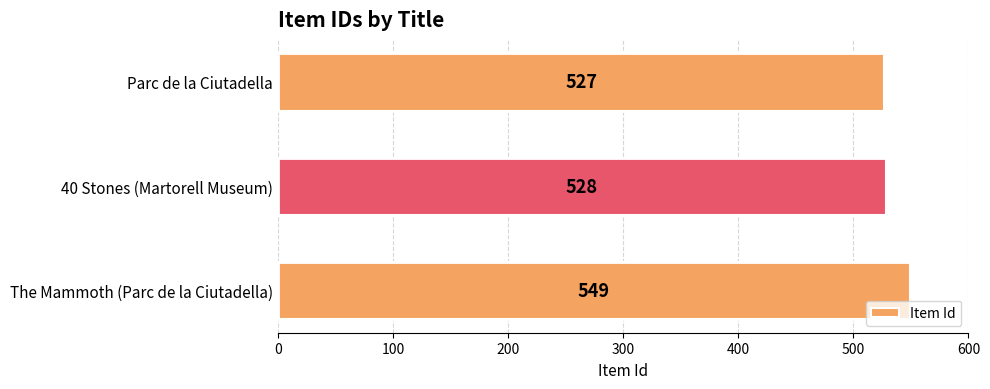

List the labels in order of value, largest first.

The Mammoth (Parc de la Ciutadella), 40 Stones (Martorell Museum), Parc de la Ciutadella